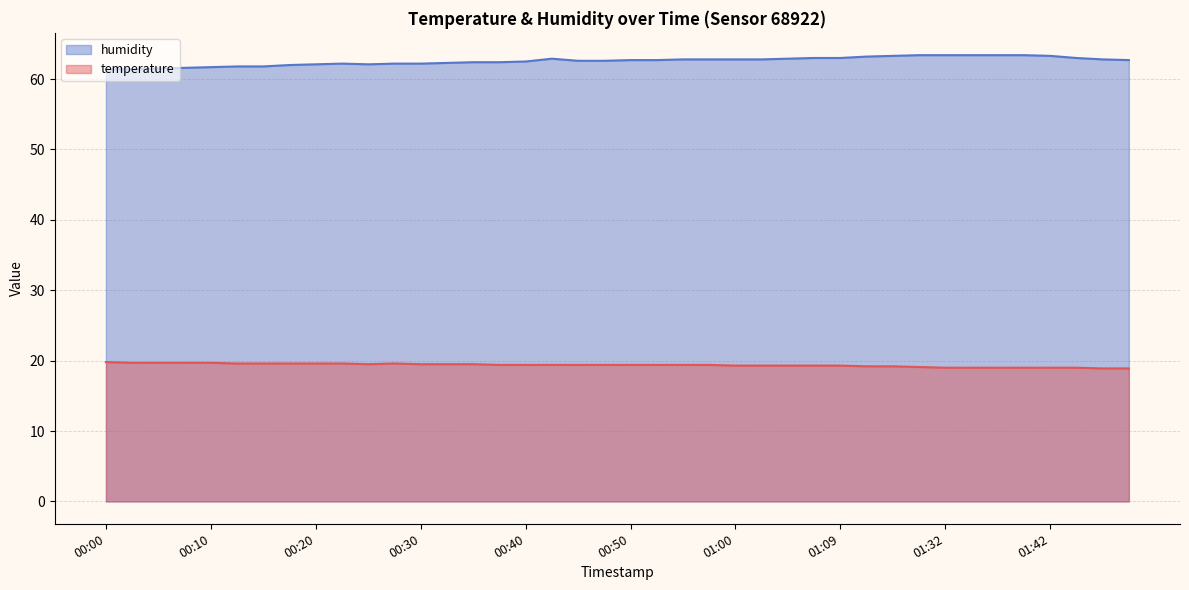

At which label is temperature closest to 19?

01:32